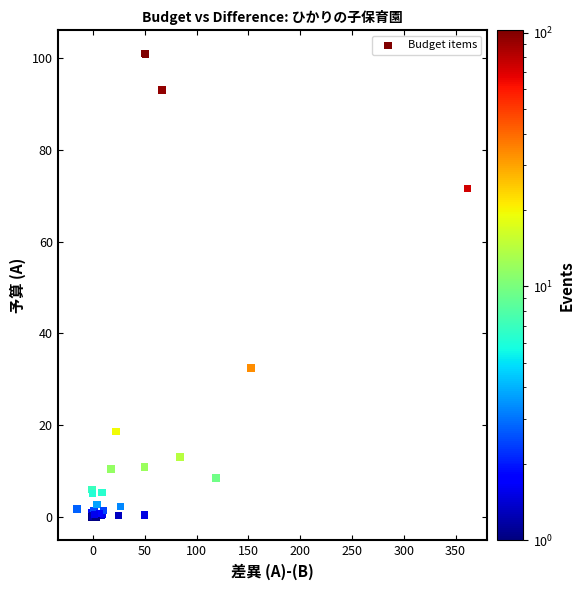

What Y value in the scatter plot is closest to 50?

32.5